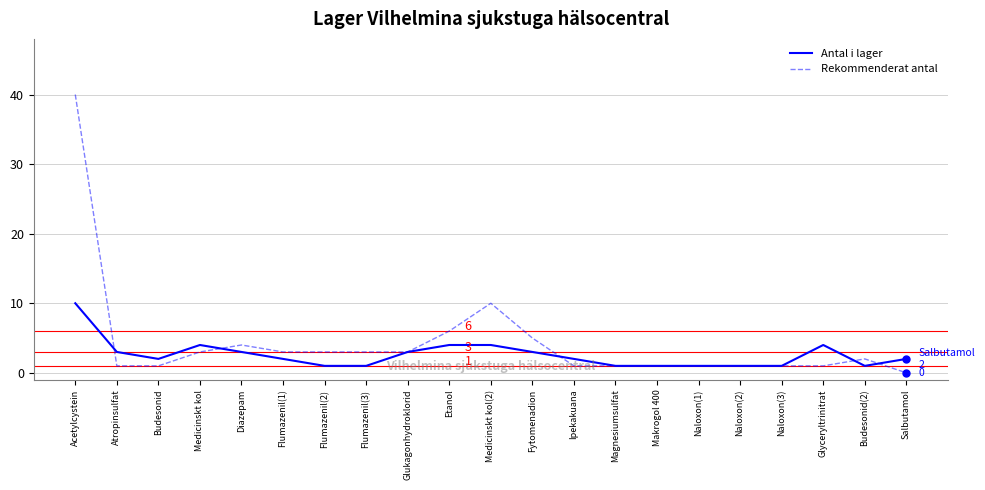

Is the value of Rekommenderat antal at Ipekakuana greater than the value of Antal i lager at Diazepam?

No